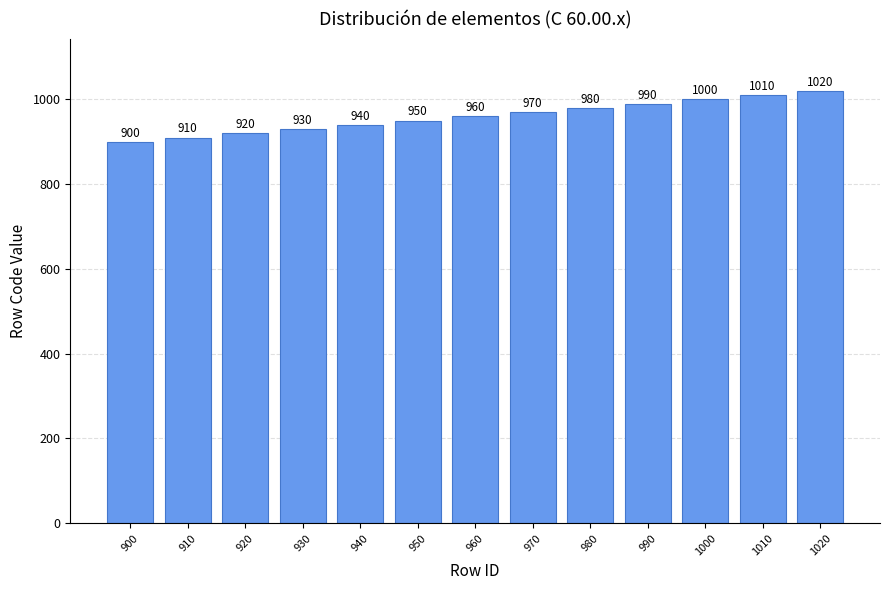

Is it true that the value at 970 is 1441?

False